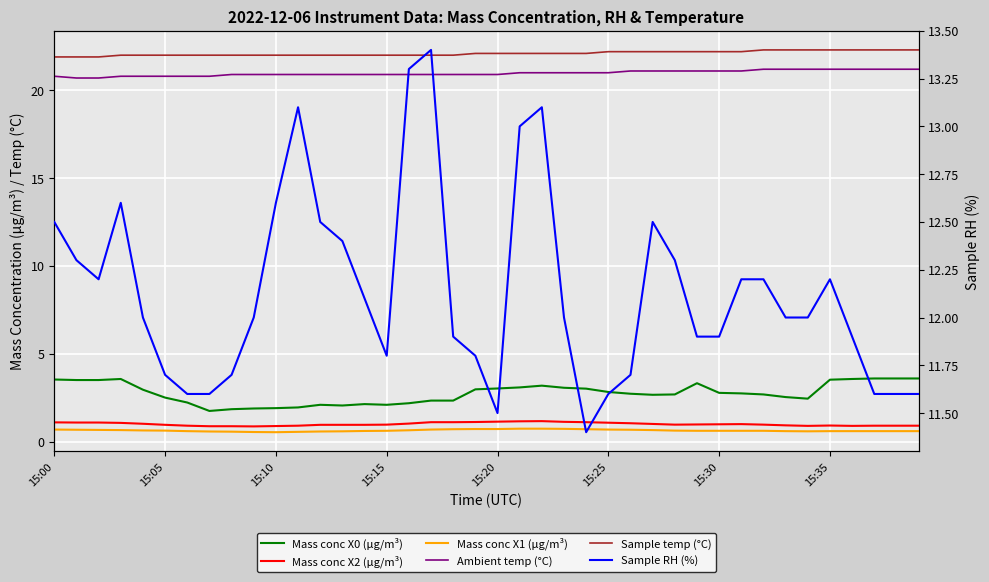

Reading left to right, list all the values displayed in this chart.

Mass conc X0 (μg/m³): 3.5	3.5	3.5	3.6	3.0	2.5	2.2	1.7	1.8	1.9	1.9	1.9	2.1	2.0	2.1	2.1	2.2	2.3	2.3	3.0	3.0	3.1	3.2	3.1	3.0	2.8	2.7	2.7	2.7	3.3	2.8	2.7	2.7	2.5	2.4	3.5	3.6	3.6	3.6	3.6
Mass conc X2 (μg/m³): 1.1	1.1	1.1	1.1	1.0	0.9	0.9	0.9	0.9	0.9	0.9	0.9	0.9	0.9	0.9	1.0	1.0	1.1	1.1	1.1	1.1	1.1	1.2	1.1	1.1	1.1	1.0	1.0	1.0	1.0	1.0	1.0	1.0	0.9	0.9	0.9	0.9	0.9	0.9	0.9
Mass conc X1 (μg/m³): 0.7	0.7	0.7	0.7	0.6	0.6	0.6	0.6	0.6	0.5	0.5	0.6	0.6	0.6	0.6	0.6	0.6	0.7	0.7	0.7	0.7	0.7	0.7	0.7	0.7	0.7	0.7	0.7	0.6	0.6	0.6	0.6	0.6	0.6	0.6	0.6	0.6	0.6	0.6	0.6
Ambient temp (°C): 20.8	20.7	20.7	20.8	20.8	20.8	20.8	20.8	20.9	20.9	20.9	20.9	20.9	20.9	20.9	20.9	20.9	20.9	20.9	20.9	20.9	21.0	21.0	21.0	21.0	21.0	21.1	21.1	21.1	21.1	21.1	21.1	21.2	21.2	21.2	21.2	21.2	21.2	21.2	21.2
Sample temp (°C): 21.9	21.9	21.9	22.0	22.0	22.0	22.0	22.0	22.0	22.0	22.0	22.0	22.0	22.0	22.0	22.0	22.0	22.0	22.0	22.1	22.1	22.1	22.1	22.1	22.1	22.2	22.2	22.2	22.2	22.2	22.2	22.2	22.3	22.3	22.3	22.3	22.3	22.3	22.3	22.3
Sample RH (%): 12.5	12.3	12.2	12.6	12.0	11.7	11.6	11.6	11.7	12.0	12.6	13.1	12.5	12.4	12.1	11.8	13.3	13.4	11.9	11.8	11.5	13.0	13.1	12.0	11.4	11.6	11.7	12.5	12.3	11.9	11.9	12.2	12.2	12.0	12.0	12.2	11.9	11.6	11.6	11.6